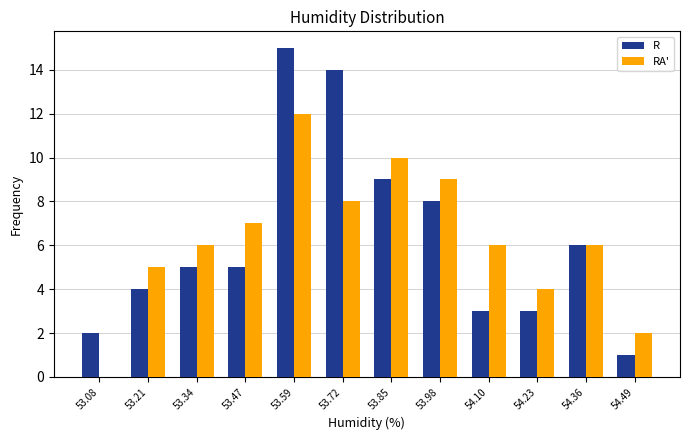

Reading left to right, transcribe this chart: for each range on the x-axis, give the height of each series' bar. Neither the bar edges nor the heights are printed on the chart, so give them approximately, as read against the axes.

53.02 to 53.14: R=2	RA'=0
53.14 to 53.28: R=4	RA'=5
53.28 to 53.40: R=5	RA'=6
53.40 to 53.54: R=5	RA'=7
53.54 to 53.66: R=15	RA'=12
53.66 to 53.78: R=14	RA'=8
53.78 to 53.92: R=9	RA'=10
53.92 to 54.04: R=8	RA'=9
54.04 to 54.16: R=3	RA'=6
54.16 to 54.30: R=3	RA'=4
54.30 to 54.42: R=6	RA'=6
54.42 to 54.56: R=1	RA'=2